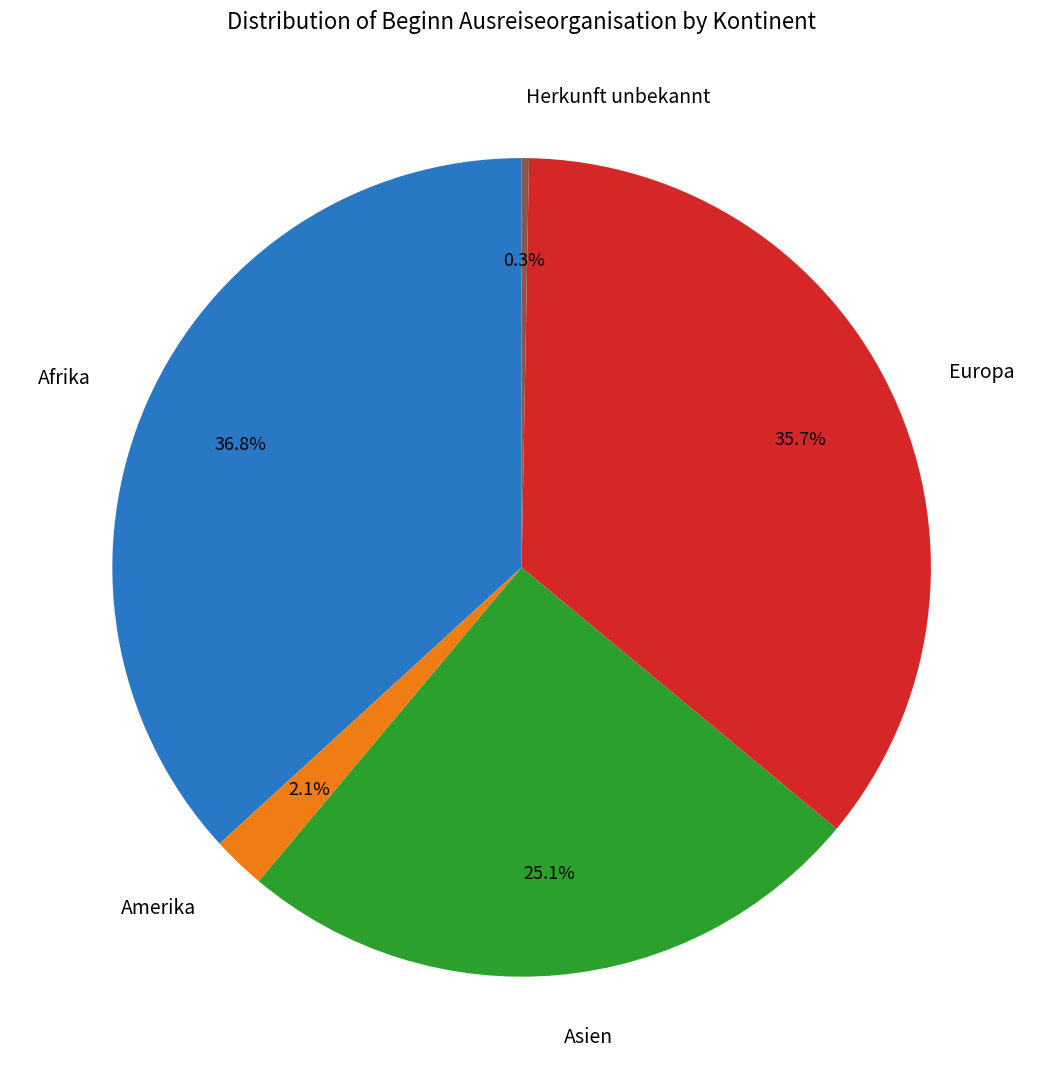

To the nearest percent, what portion does Amerika represent?

2%